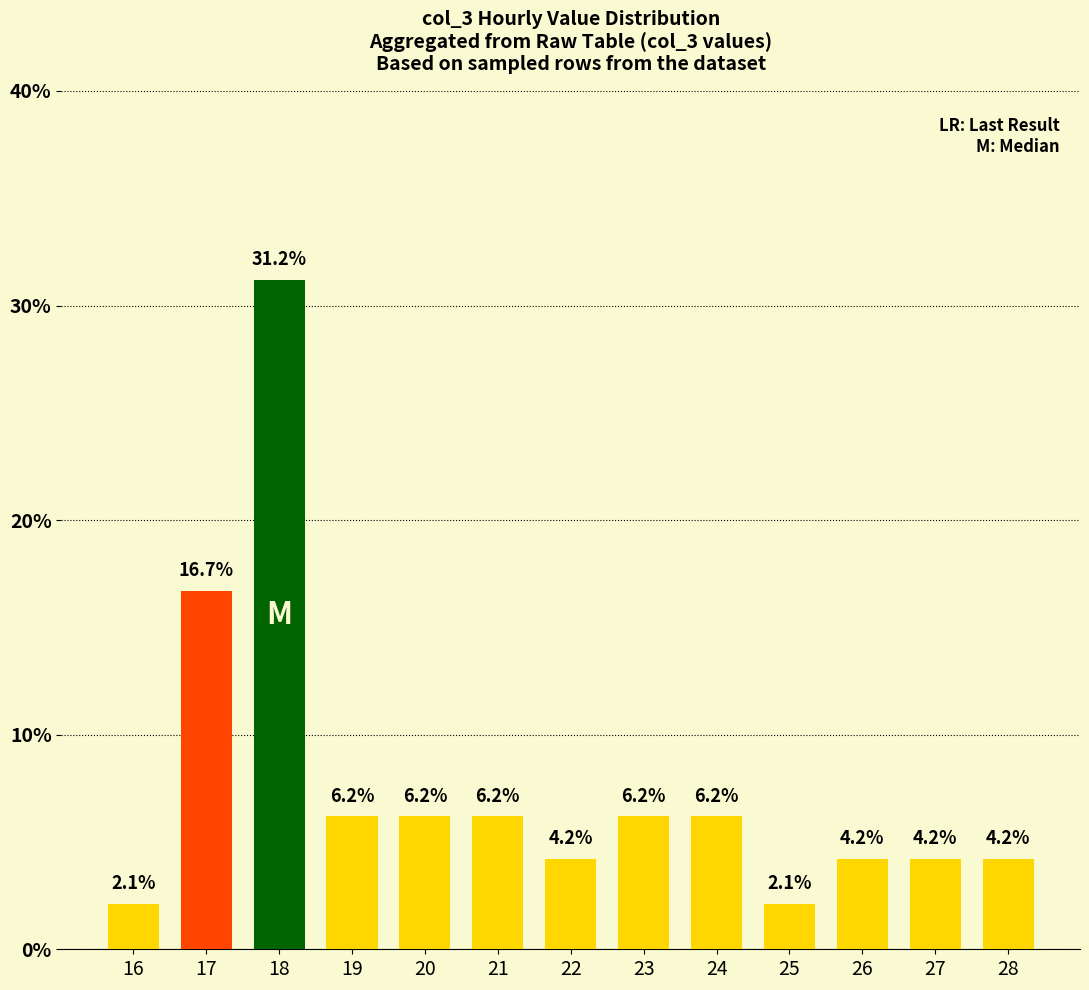

Count the number of values greater than 6.

7